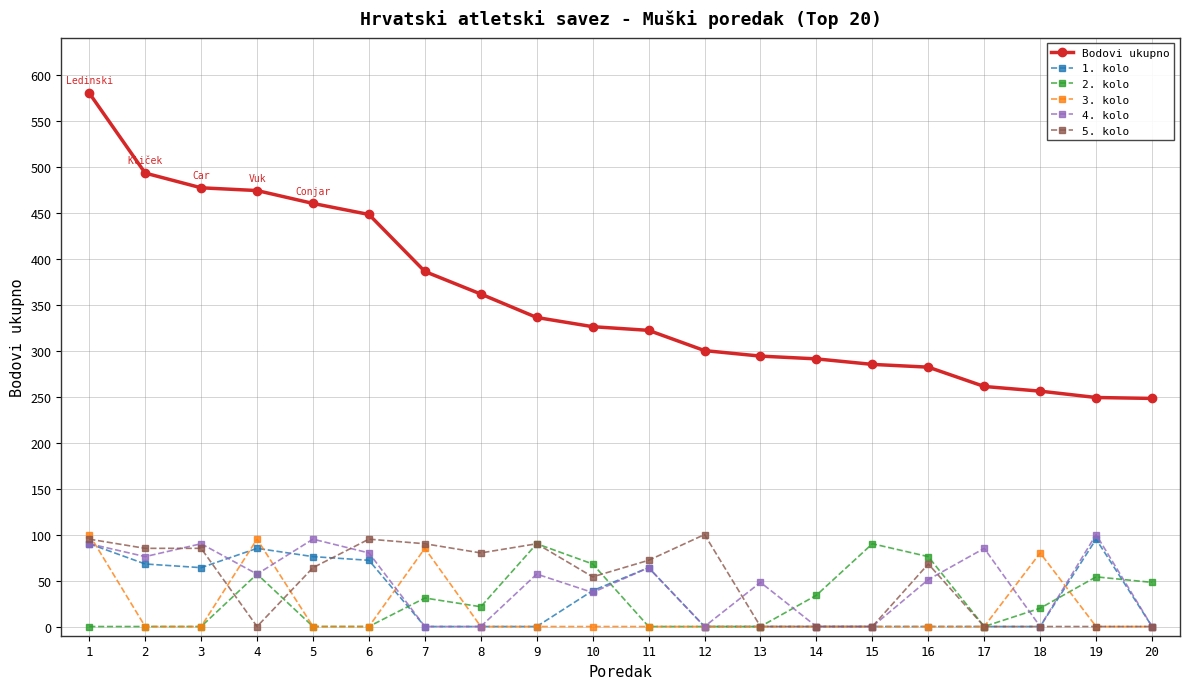

What is the value of the 1. kolo point at the 19th from the left?

95.0